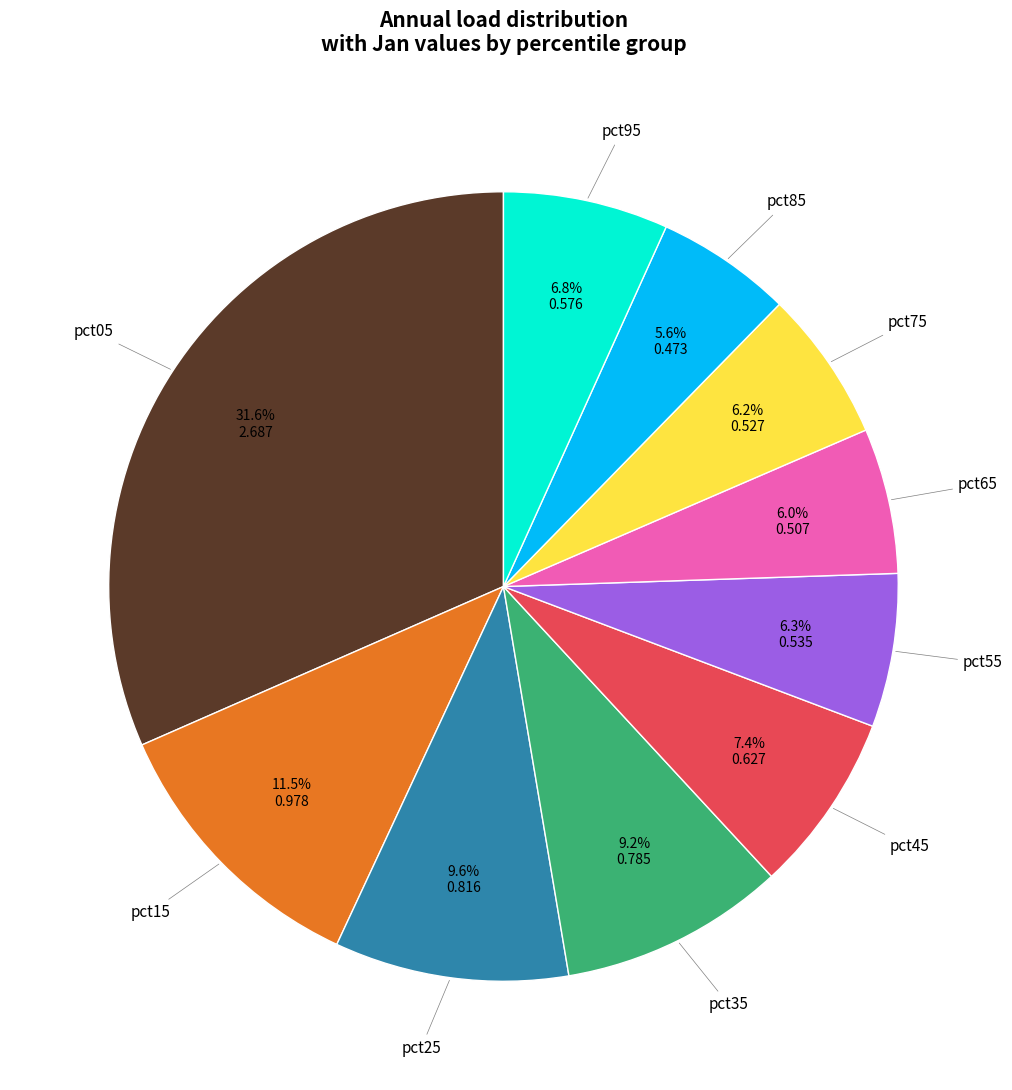

Is there any slice that represents more than half of the pie?

No